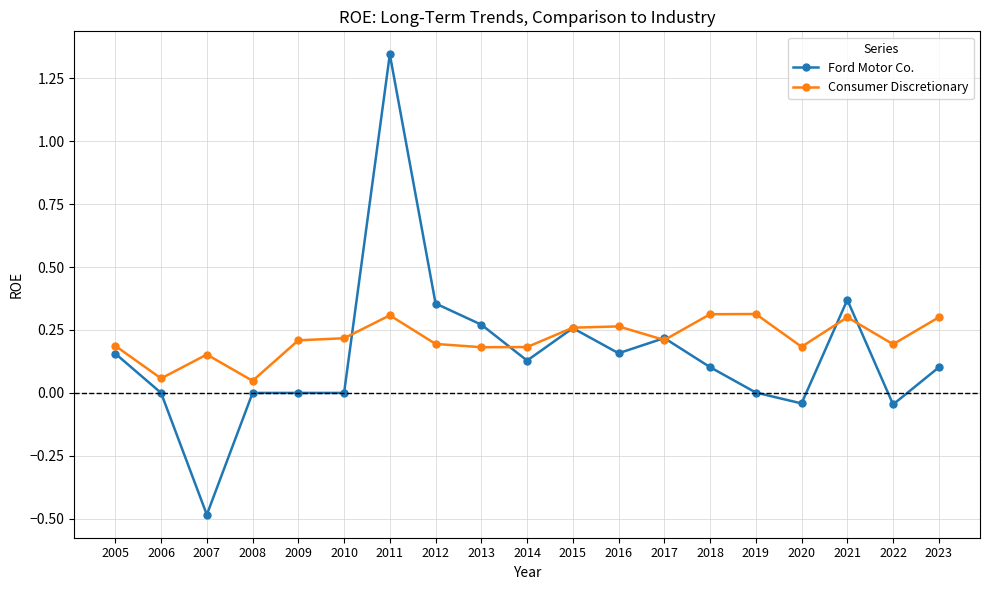

How many lines are shown in the chart?

2